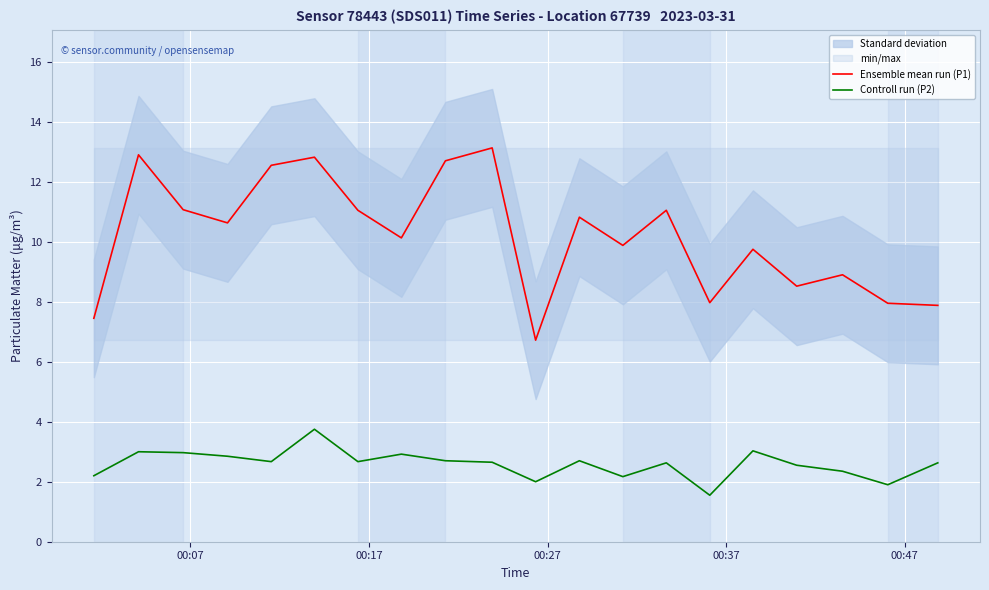

What is the maximum value for Ensemble mean run (P1)?

13.1